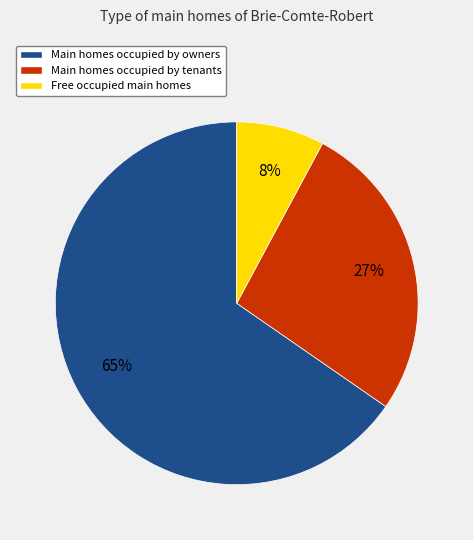

To the nearest percent, what is the average slice percentage?

33%